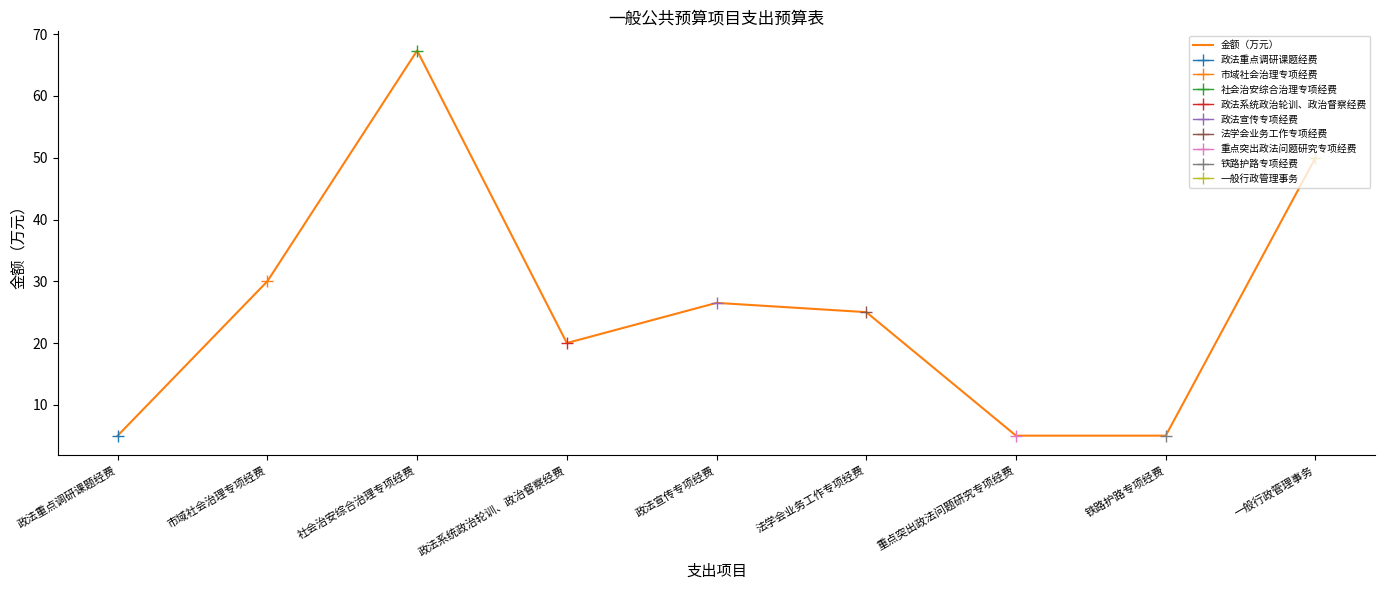

How many points are lower than both their immediate neighbors (excluding endpoints)?

1